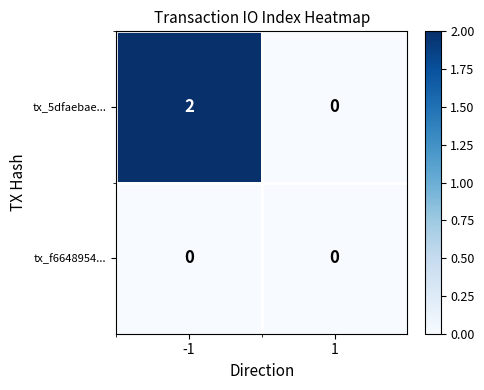

List the series in order of their overall mean, lowest first.

tx_f6648954..., tx_5dfaebae...